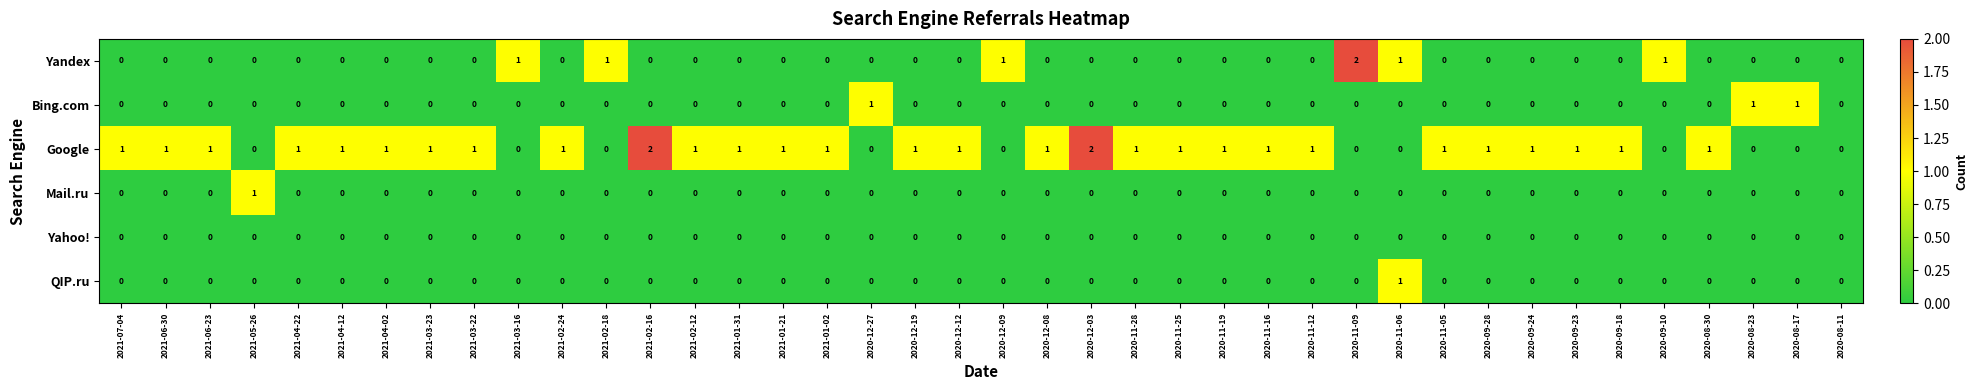

Which series changed the most between 2020-12-03 and 2020-09-23?

Google